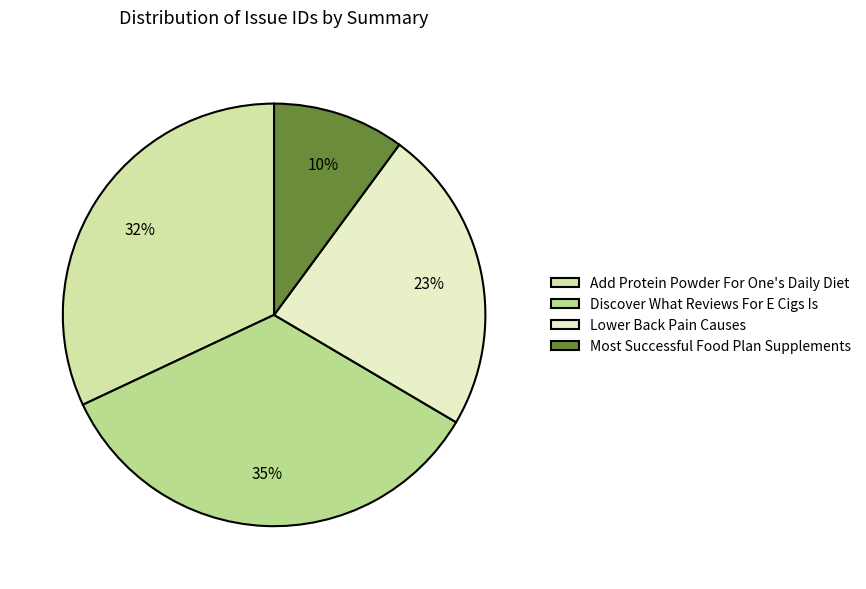

How many segments does this pie chart have?

4